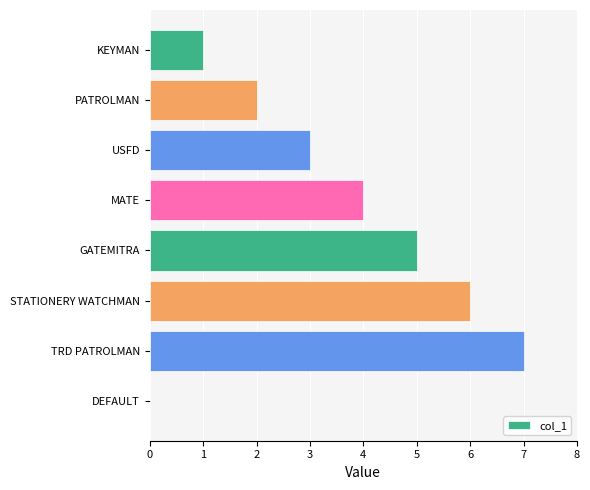

Is it true that the value at PATROLMAN is 2?

True